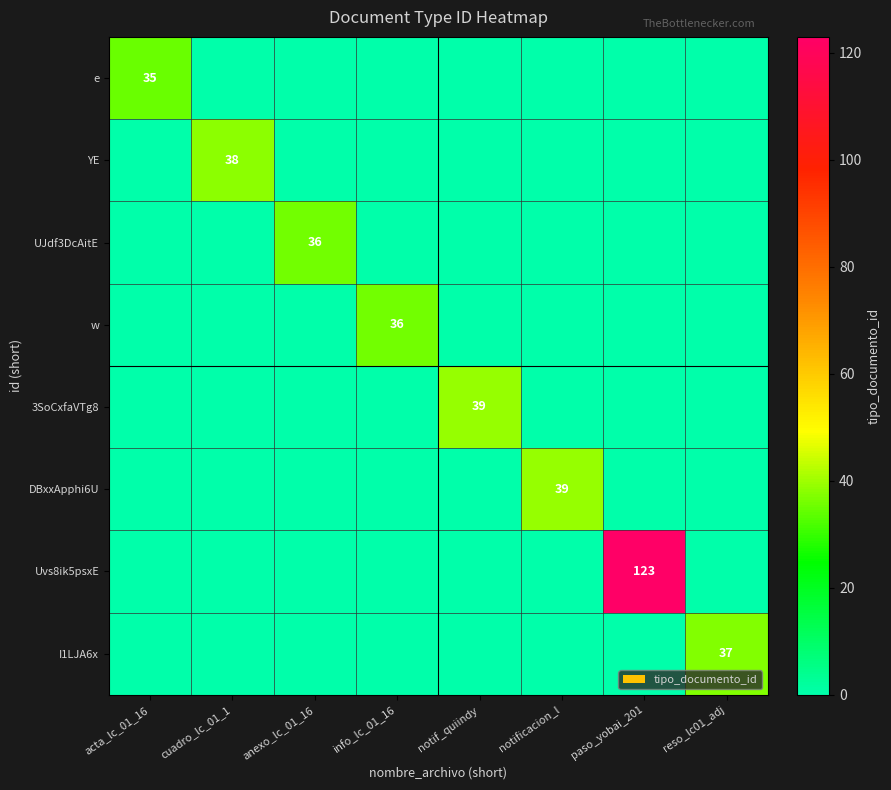

Is it true that w equals 36 at info_lc_01_16?

True